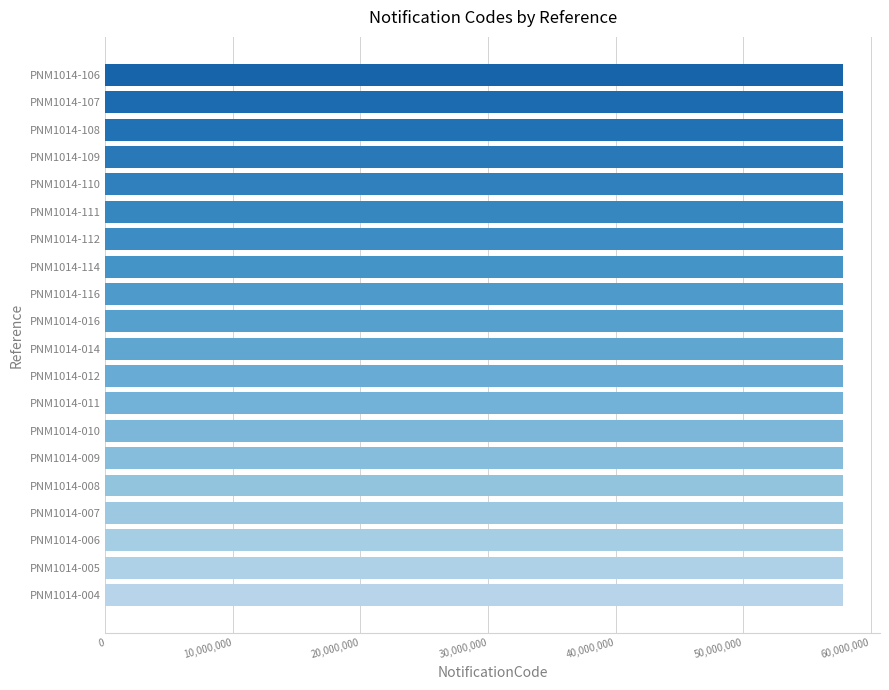

How many values are below 57840110?

10